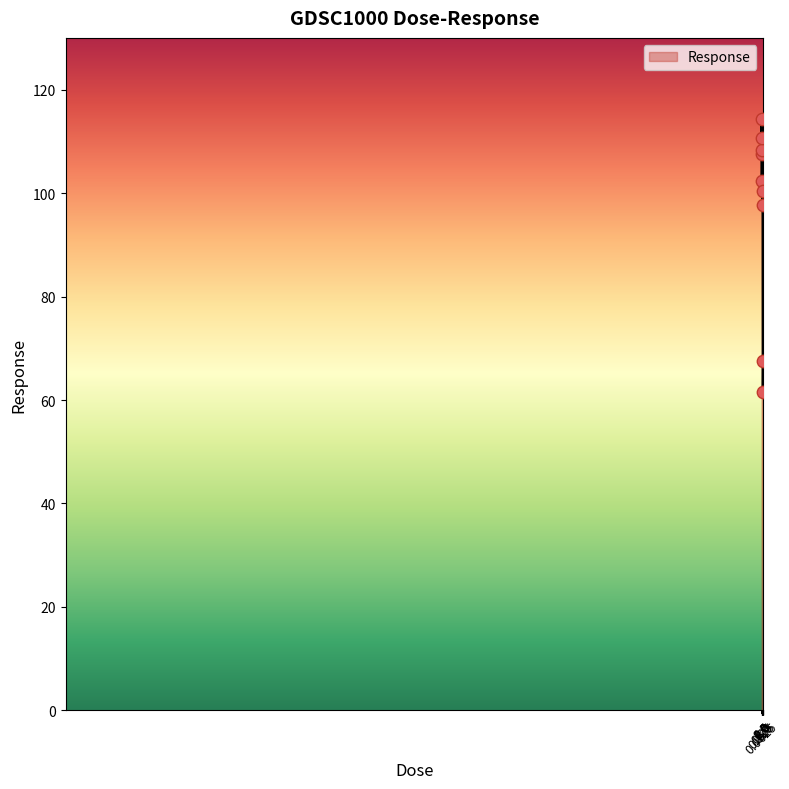

What is the greatest value displayed?

114.2